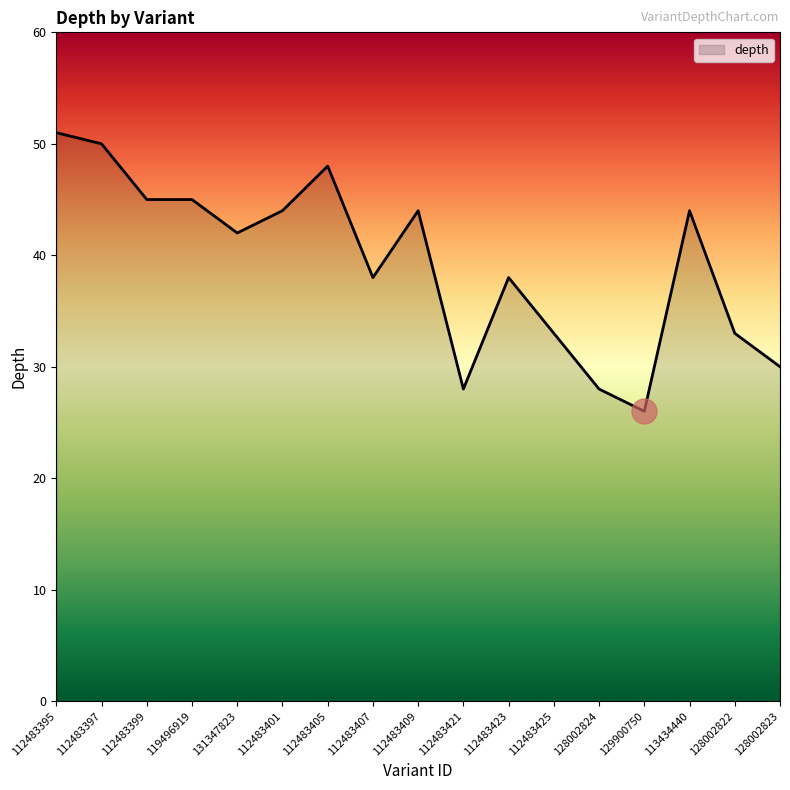

What is the change in value from 112483405 to 129900750?

-22